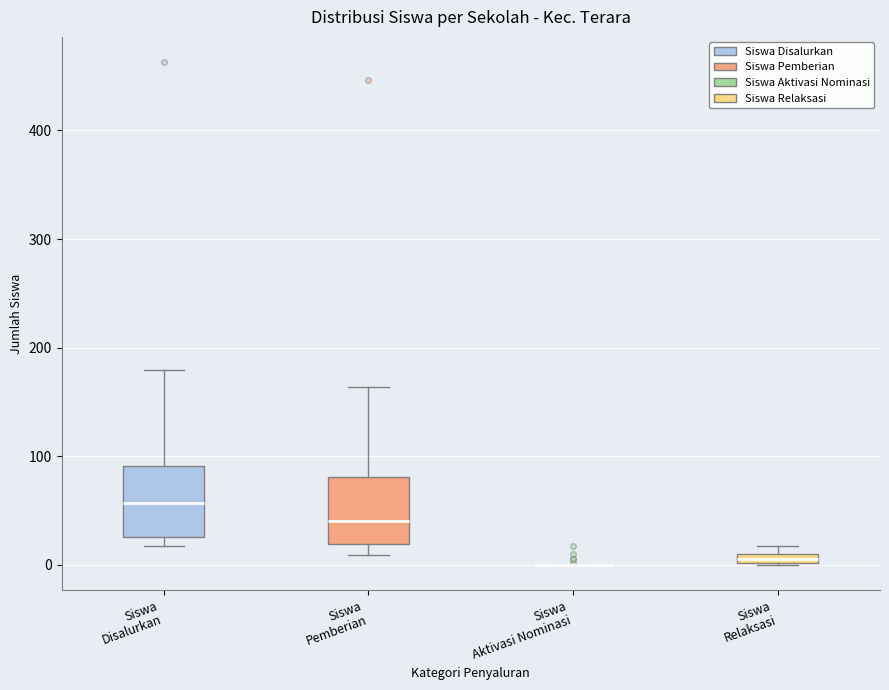

Where does the median line of the box for Siswa Pemberian sit on the y-axis? The values are not printed on the chart, so give them approximately, as read against the axis.

40